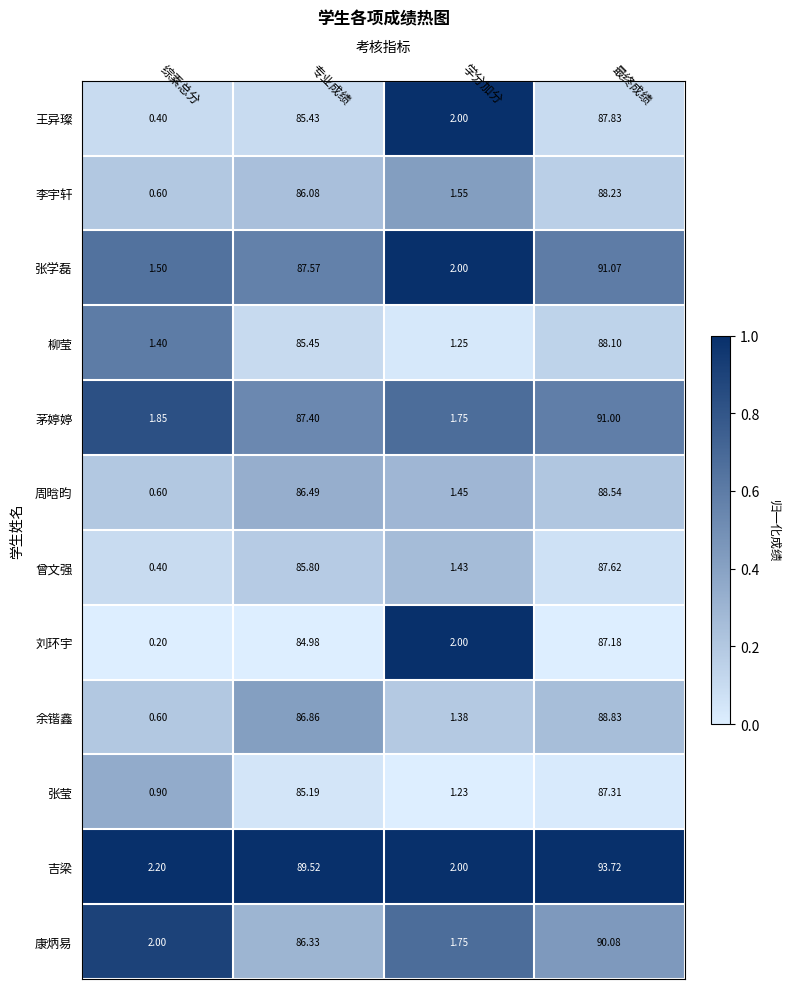

At which category is the sum across all series the highest?

最终成绩